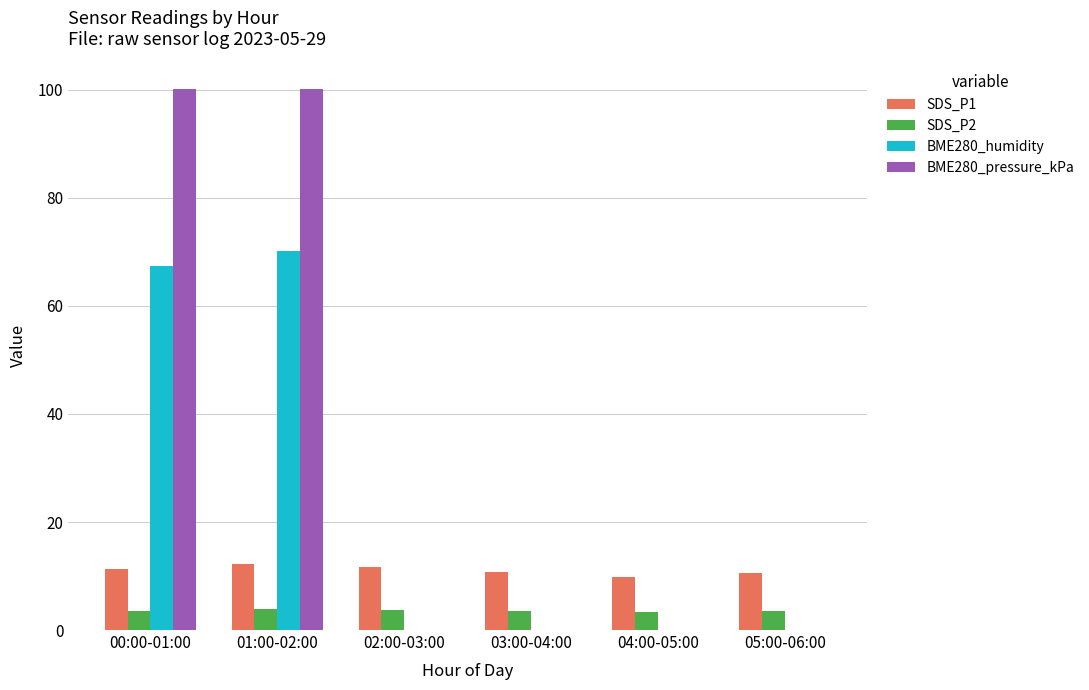

How many data points does each series have?

6